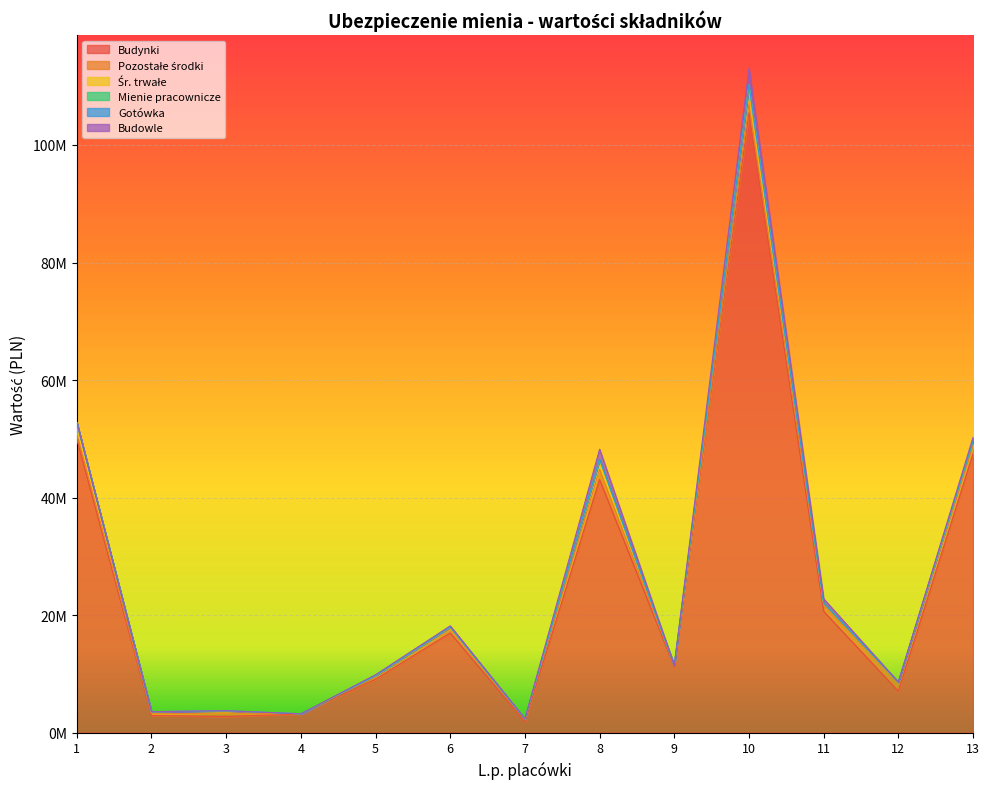

Reading left to right, extract all data points from this chart.

Budynki: 49979629.8	2917628.5	2751374.0	3183204.0	9087360.7	16969679.2	1893883.0	43074289.5	11181250.8	105490180.1	20641474.0	7055485.3	47458234.0
Pozostałe środki: 905714.6	284931.4	576533.3	11838.0	464188.5	965981.9	427889.0	1715637.0	215034.2	1433080.6	1098015.8	1527291.2	1360216.1
Śr. trwałe: 1809500.1	355168.0	381892.9	0.0	100972.8	41957.5	9000.0	1618809.8	6799.9	3229259.2	317213.1	0.0	735567.4
Mienie pracownicze: 70000.0	10000.0	21500.0	8500.0	19000.0	28000.0	11500.0	85500.0	19500.0	75000.0	33500.0	19000.0	49500.0
Gotówka: 0.0	2000.0	0.0	0.0	24000.0	800.0	1000.0	77000.0	8000.0	30000.0	1000.0	600.0	27000.0
Budowle: 21374.0	0.0	0.0	0.0	160129.8	169474.6	35235.5	1660519.3	0.0	2800933.7	687381.9	0.0	603325.7